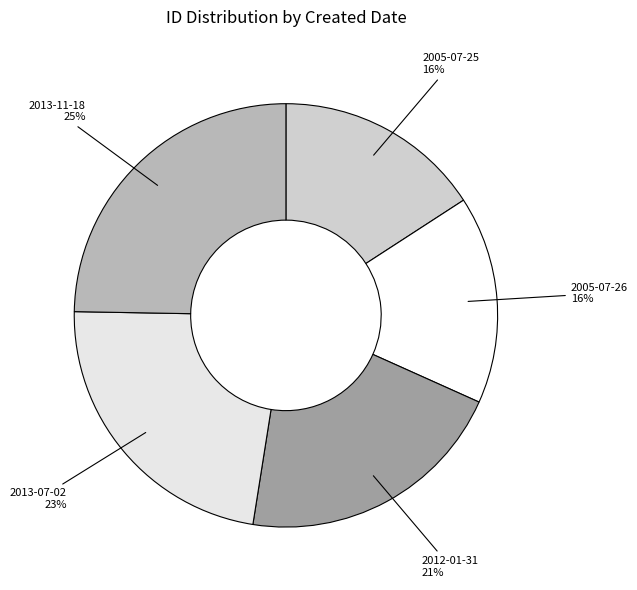

Between 2013-07-02 and 2005-07-26, which is larger?

2013-07-02